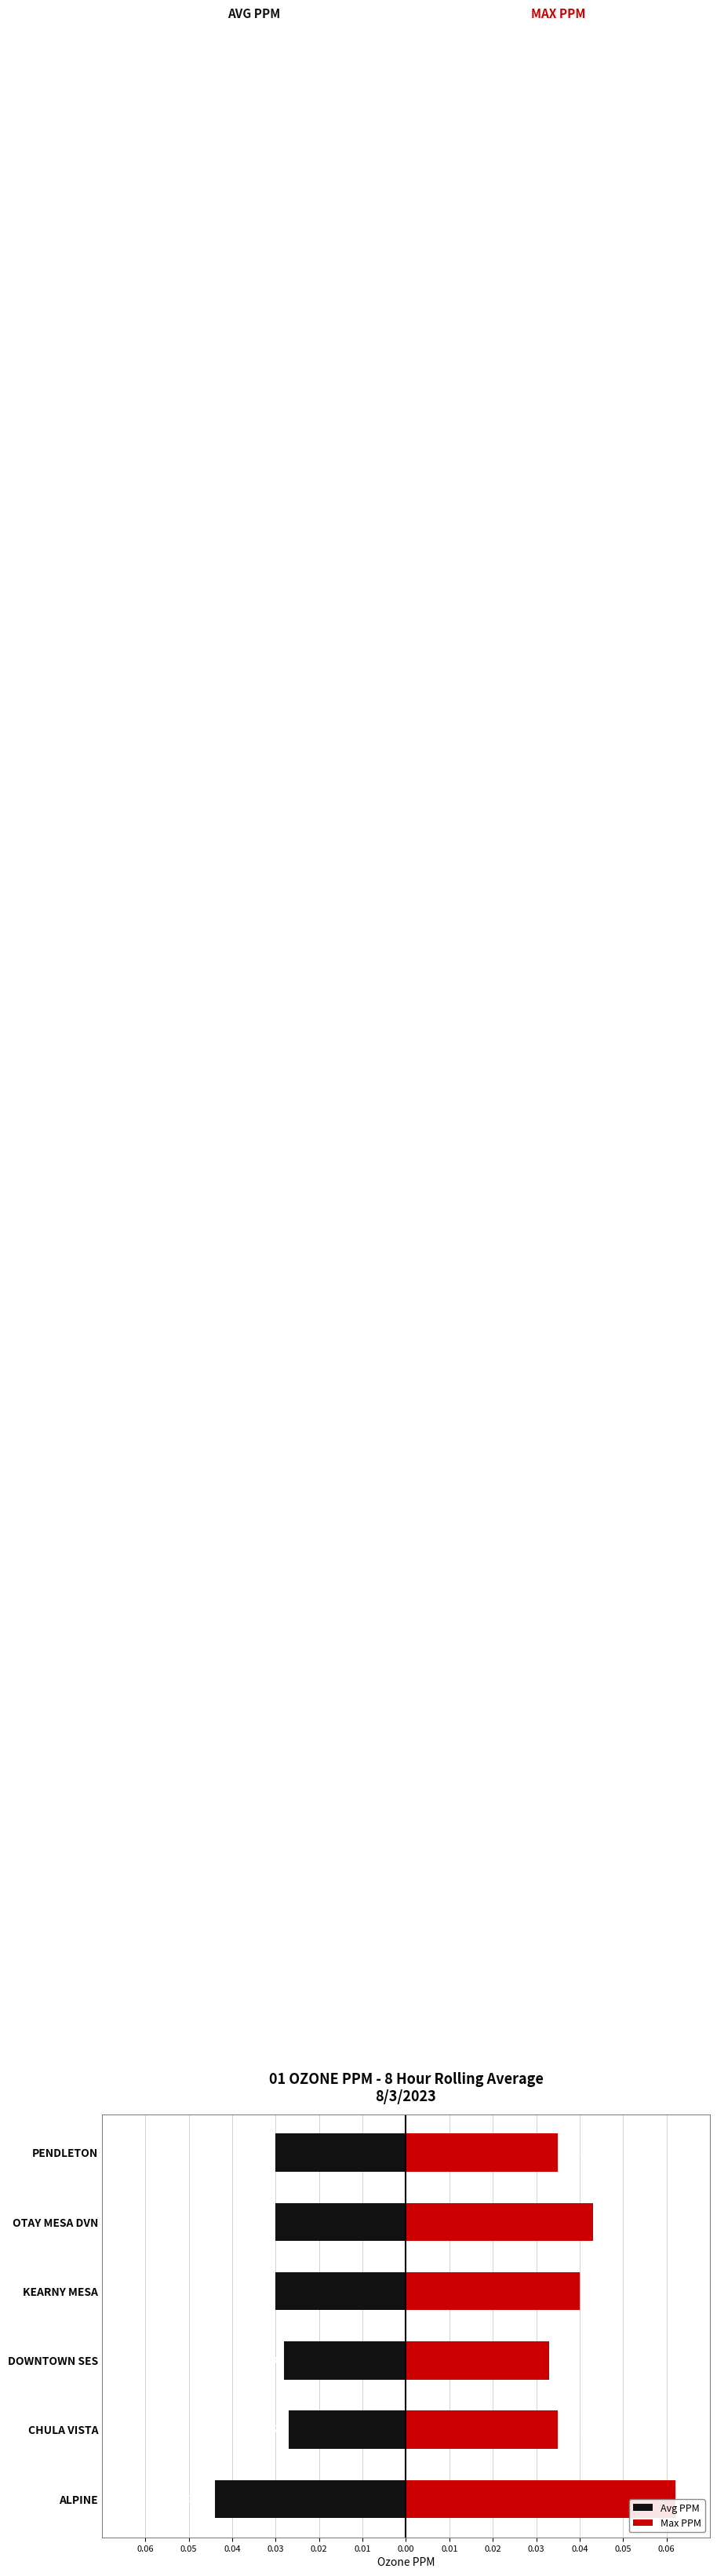

At how many categories does at least one series exceed 0?

6